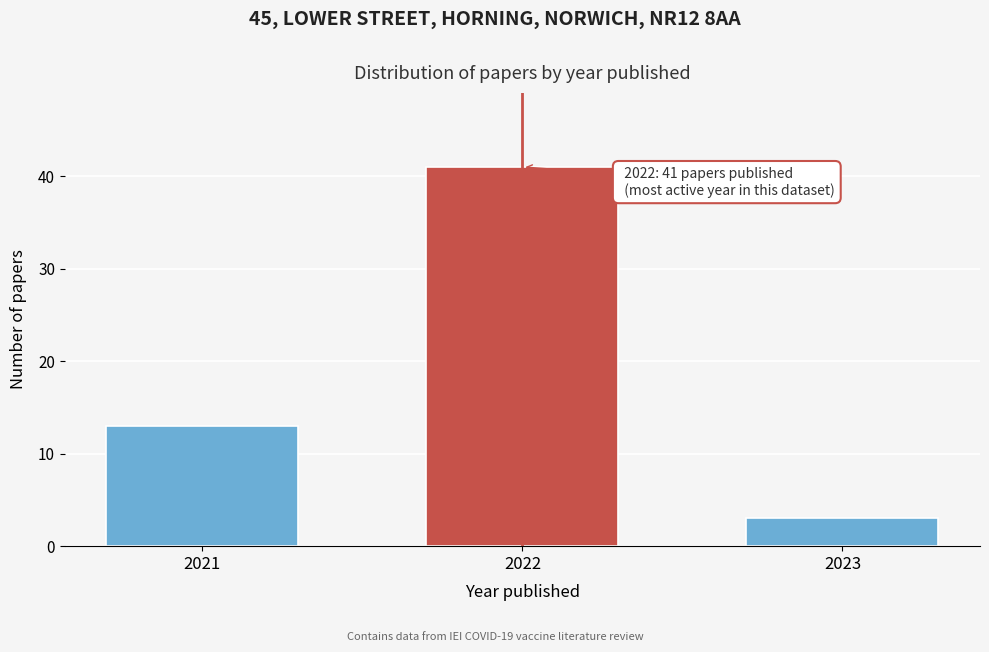

Reading left to right, what are all the values shown in this chart?

13	41	3